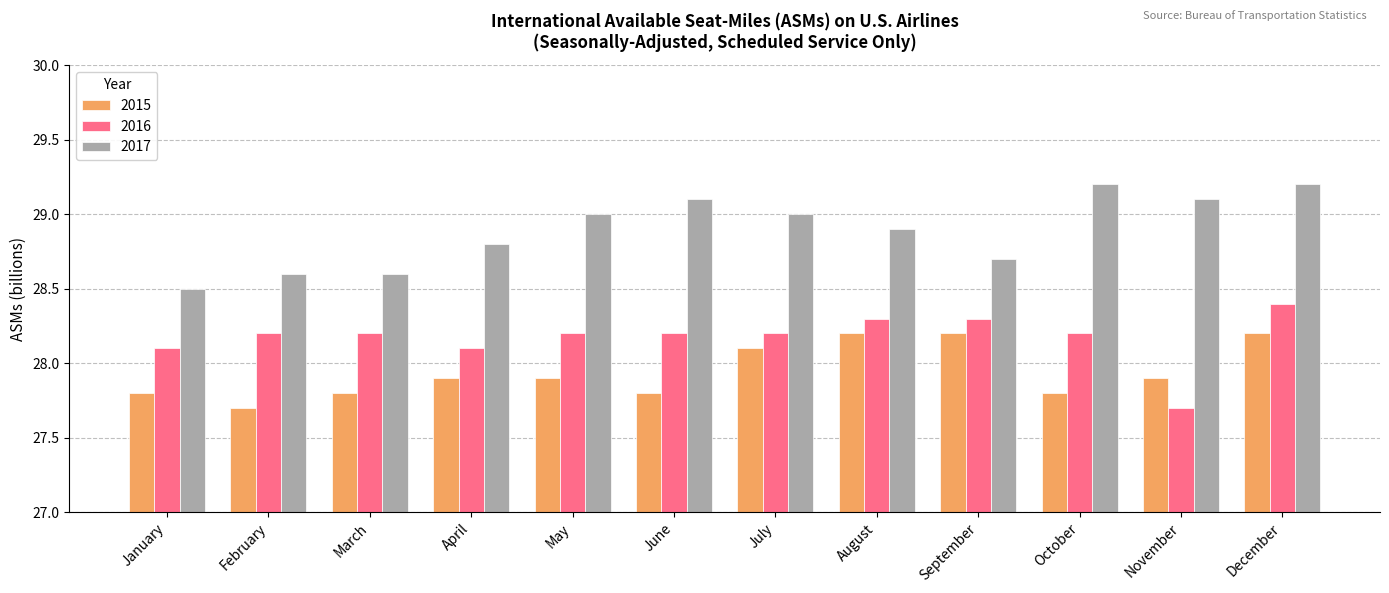

What is the minimum value for 2015?

27.7